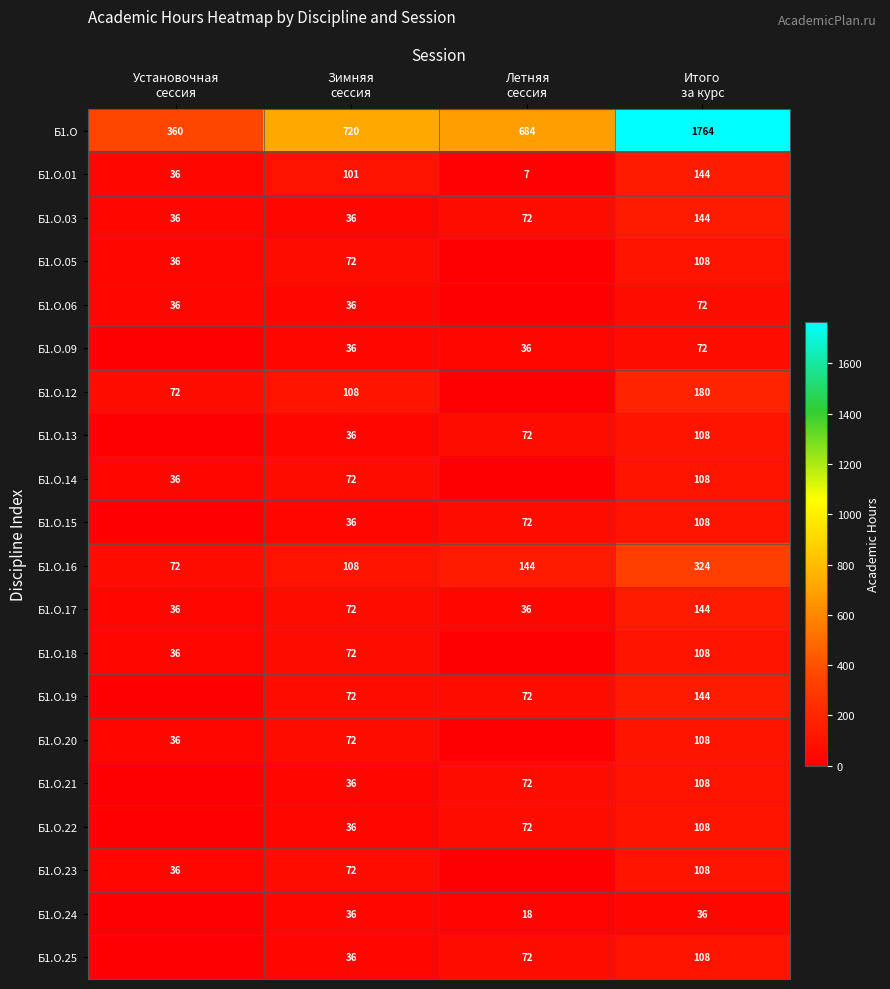

The Б1.О.22 series shows 72 at Летняя сессия. True or false?

True